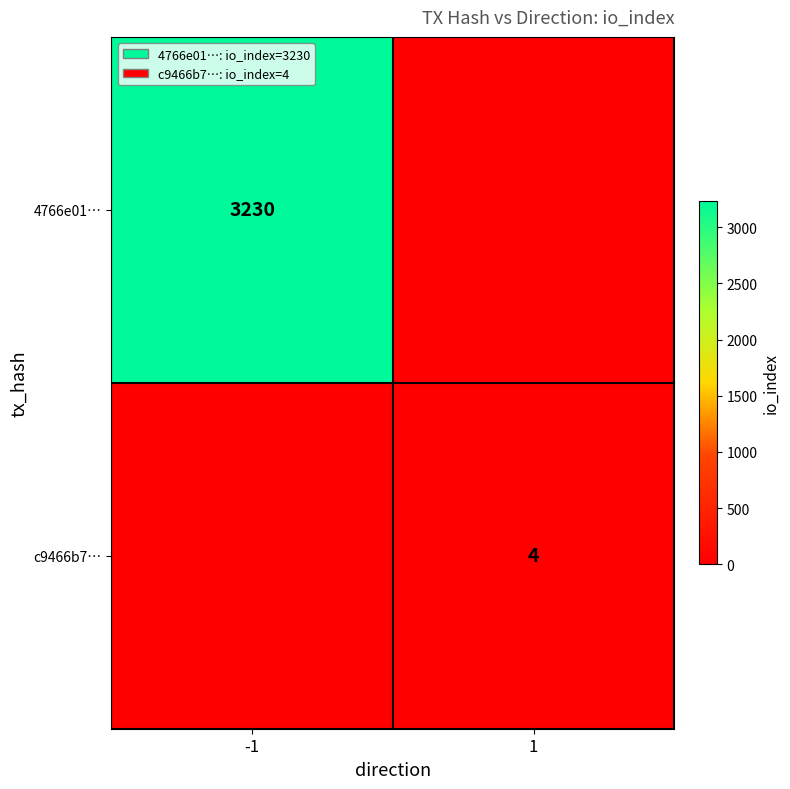

Is it true that 4766e01… equals 3230 at -1?

True